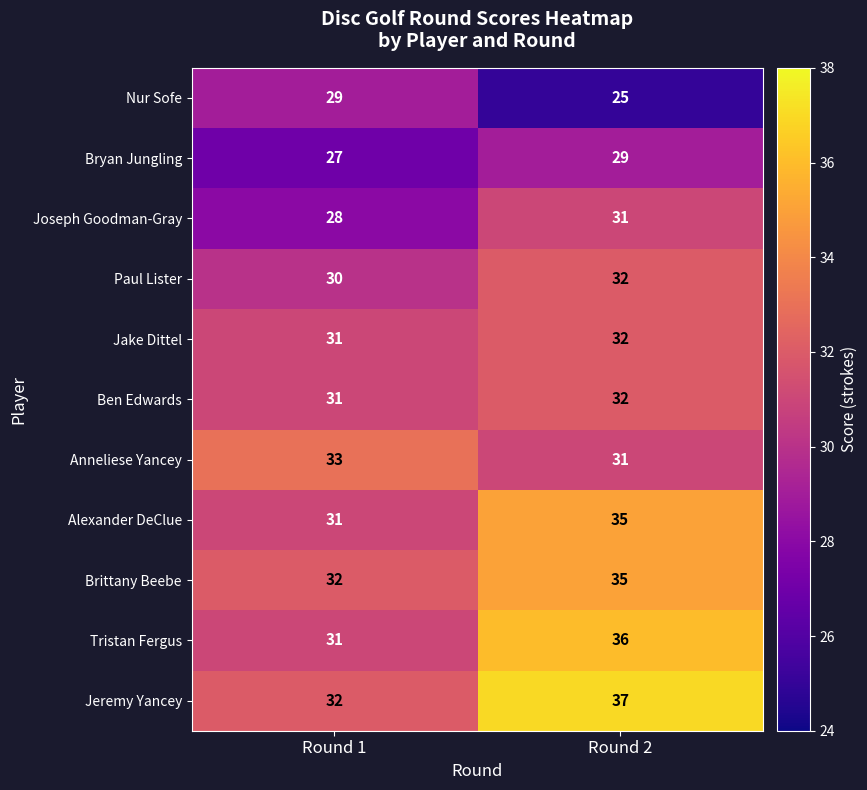

Which series has the largest total across all categories?

Jeremy Yancey